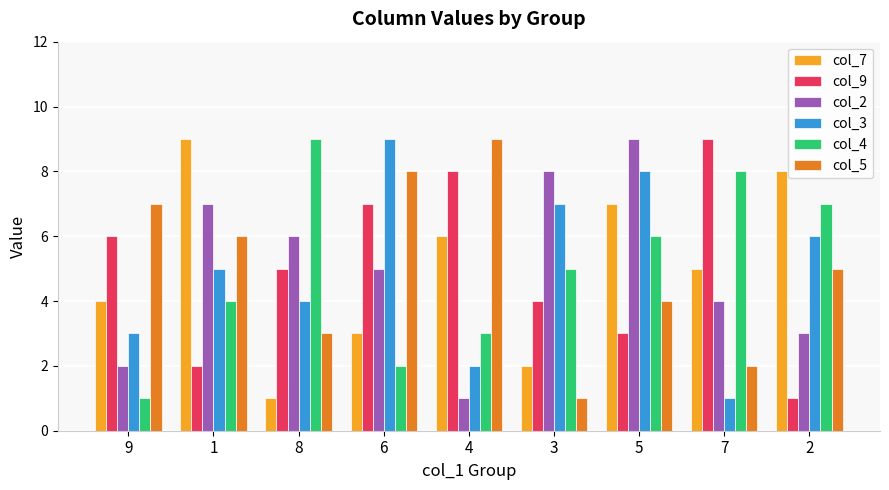

What is the spread (max minus min) of values at 1?

7